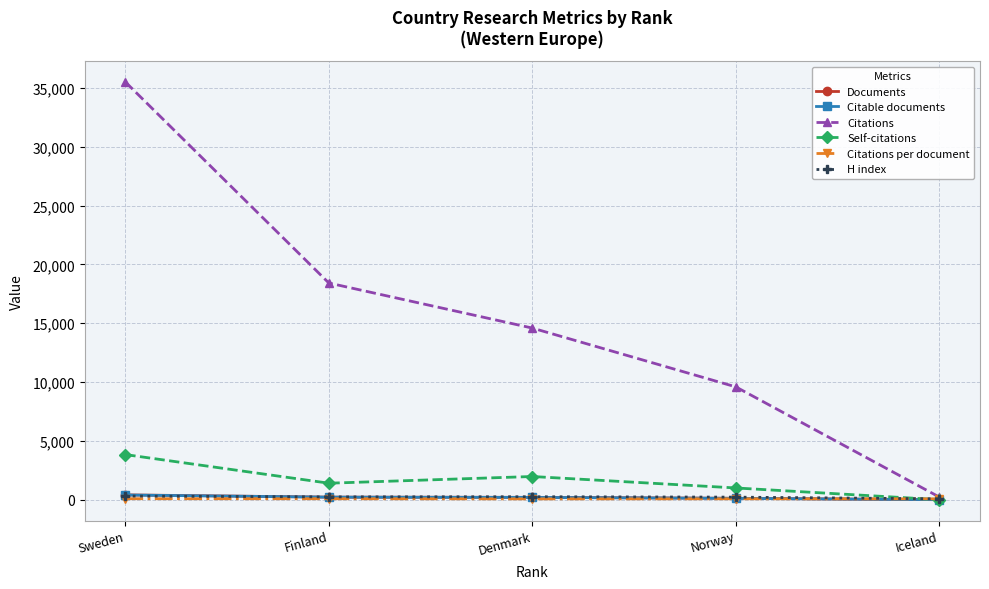

True or false: Citations has more than 2 points higher than both neighbors.

False